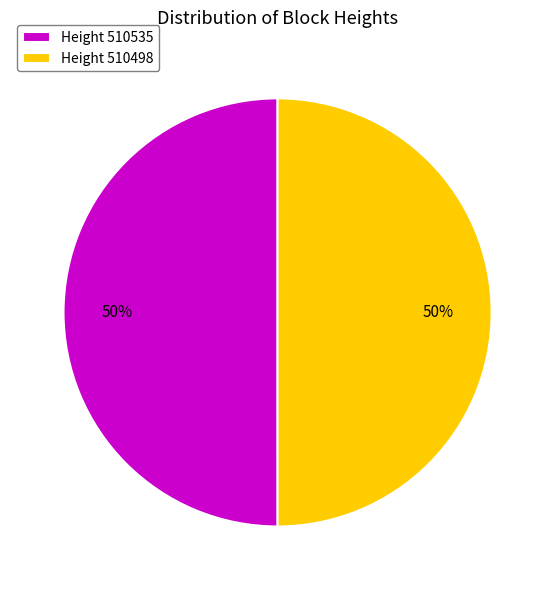

Combined, do Height 510535 and Height 510498 account for over 50%?

Yes